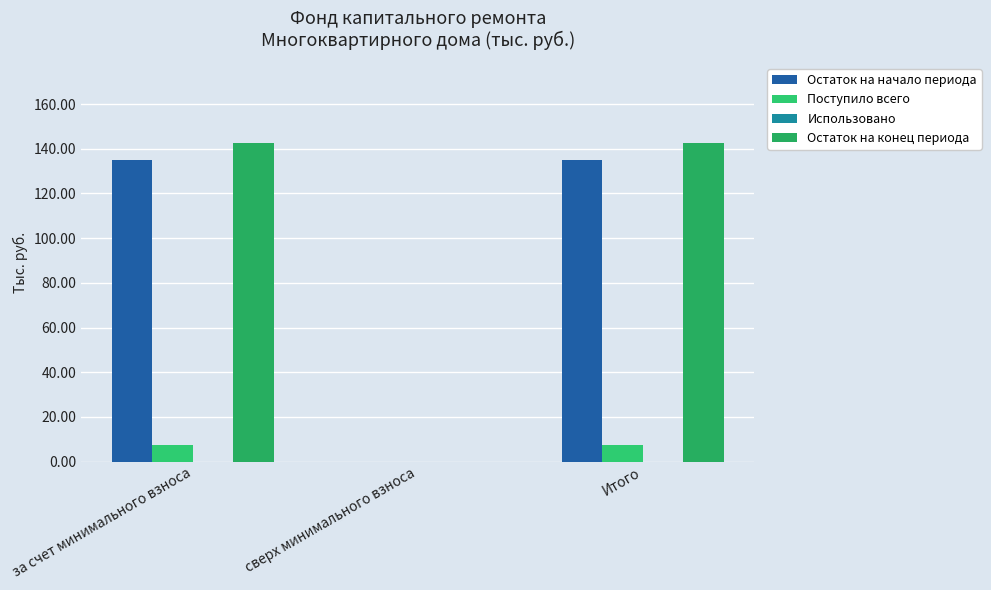

How many data points does each series have?

3